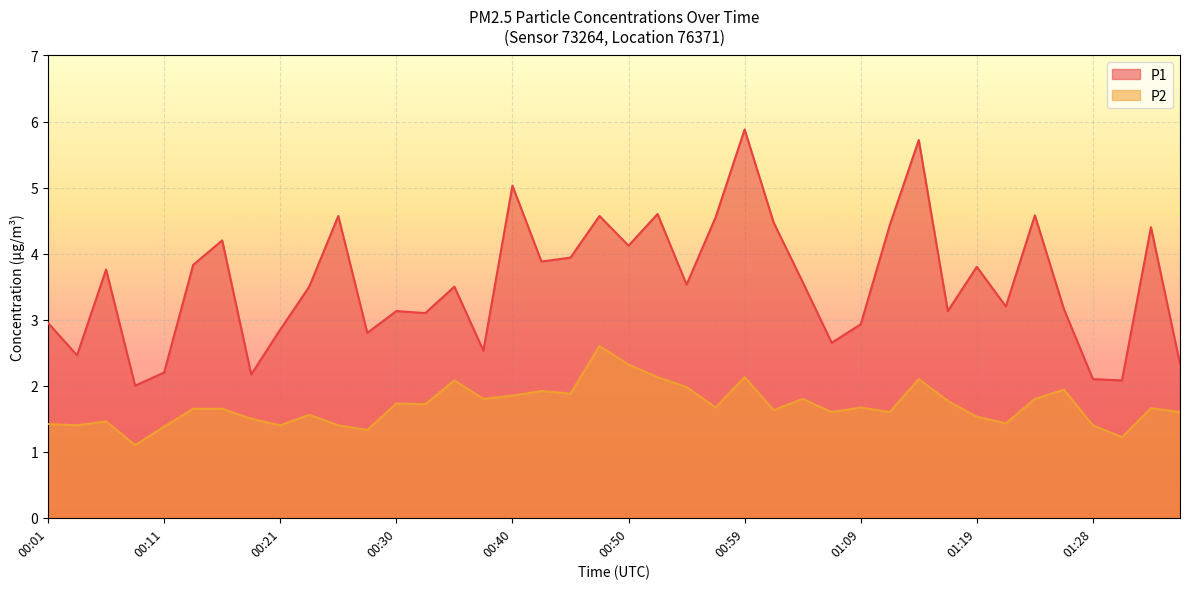

How many categories are shown in the chart?

40